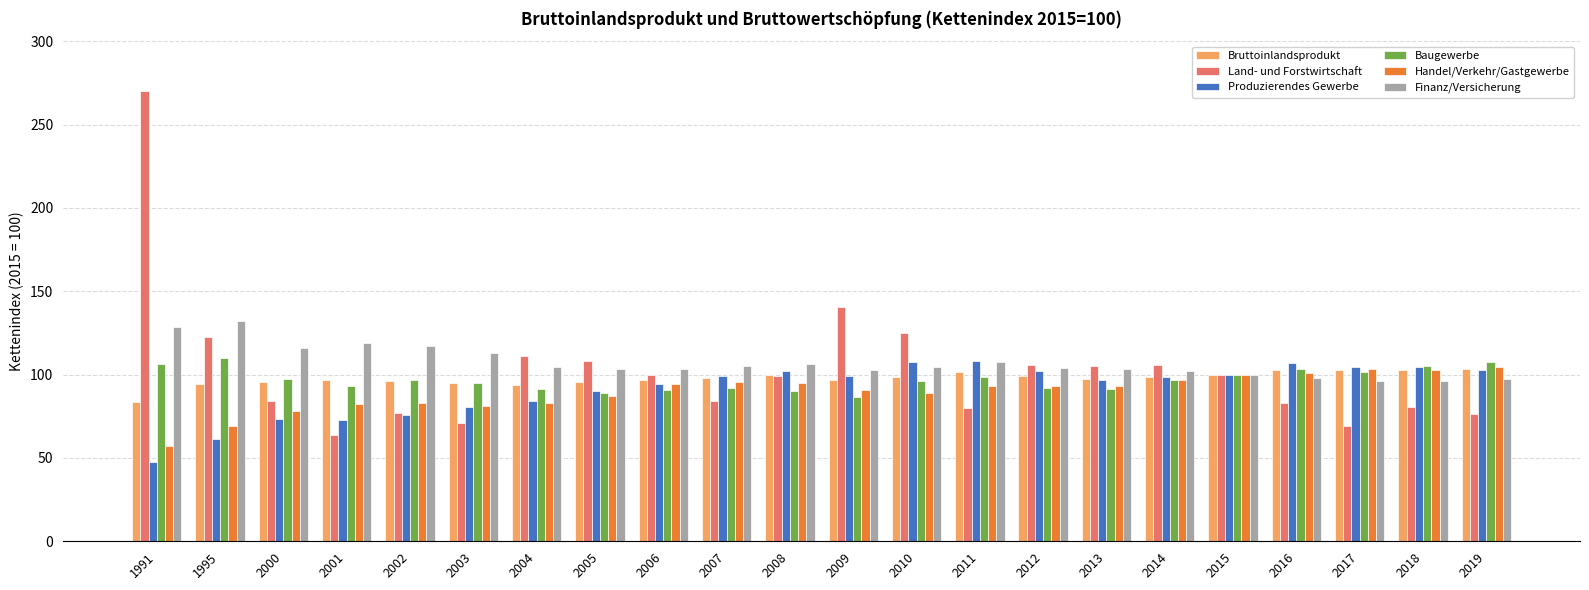

What is the minimum value shown in the chart?

47.5